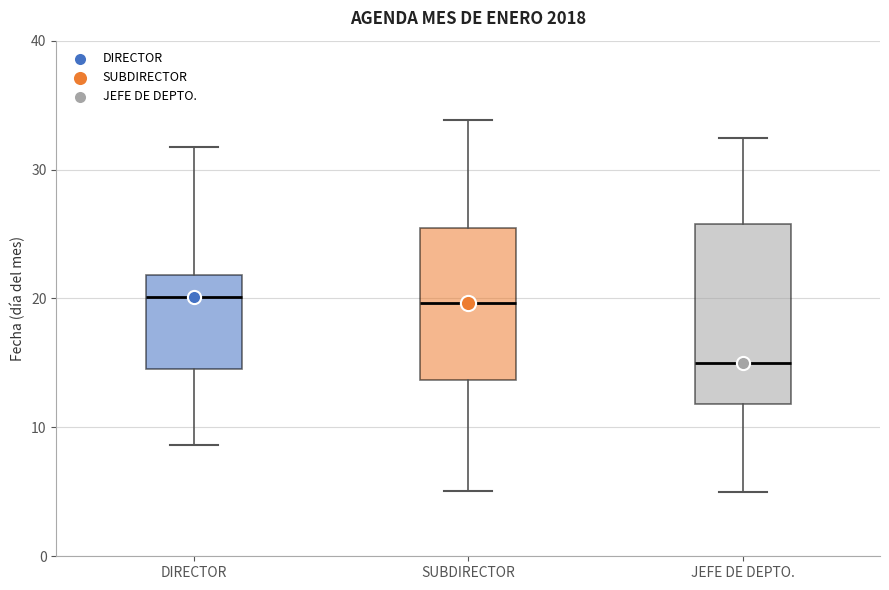

Which box is the tallest, from its lower edge to its upper edge?

JEFE DE DEPTO.